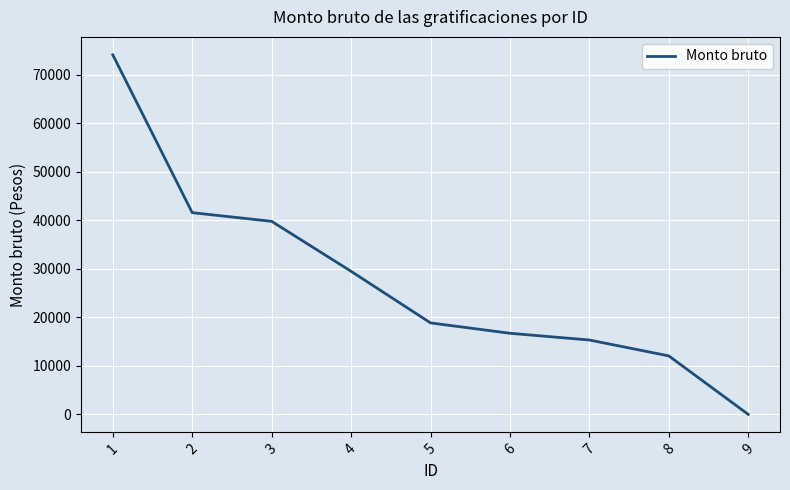

What is the sum of the values at 2 and 7?

56908.0